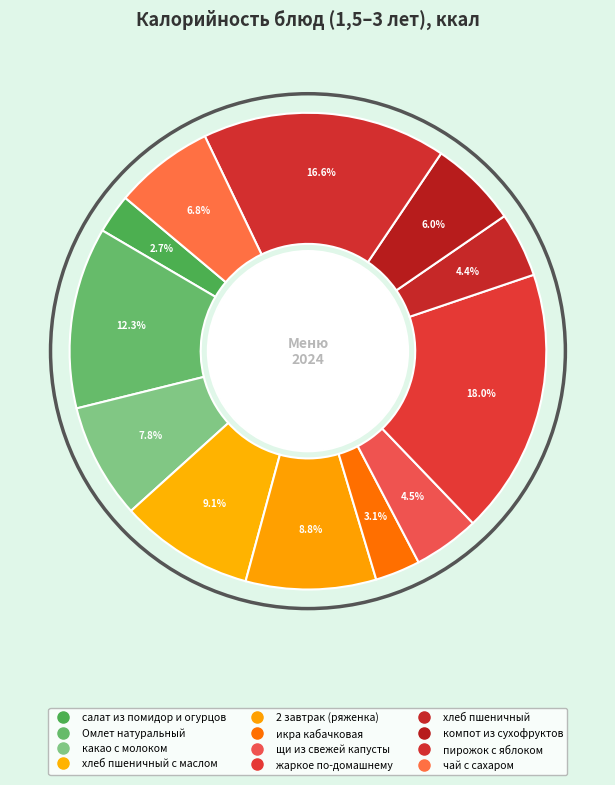

To the nearest percent, what is the difference between the largest and smallest slice percentages?

15%